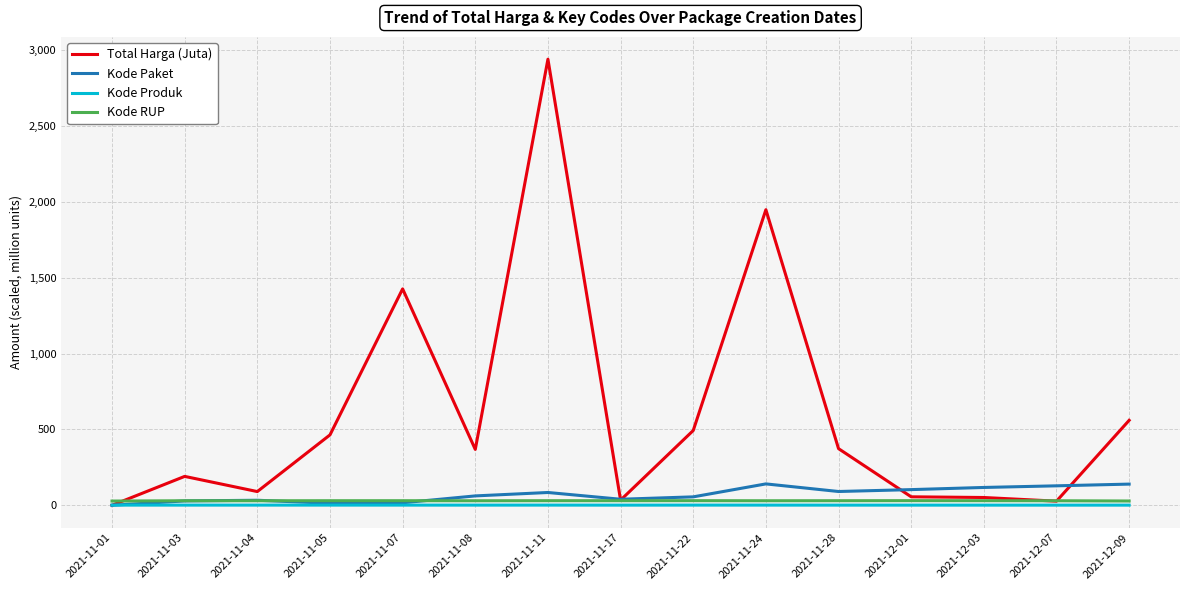

What is the maximum value shown in the chart?

2939.0